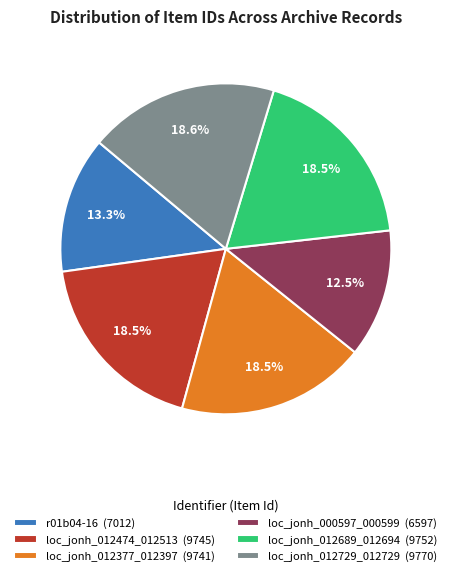

How much of the chart is everything except loc_jonh_012729_012729 (9770)?

81.4%